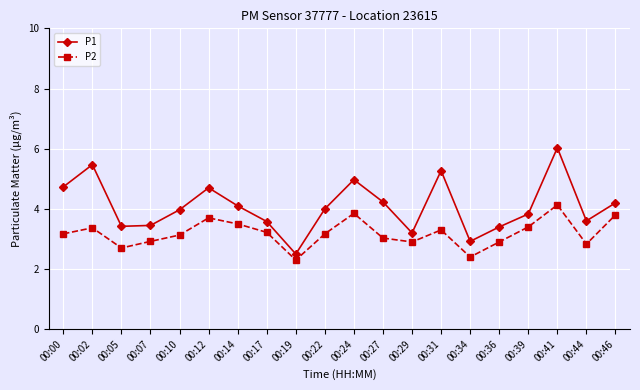

At which category does P2 reach its first local valley?

00:05